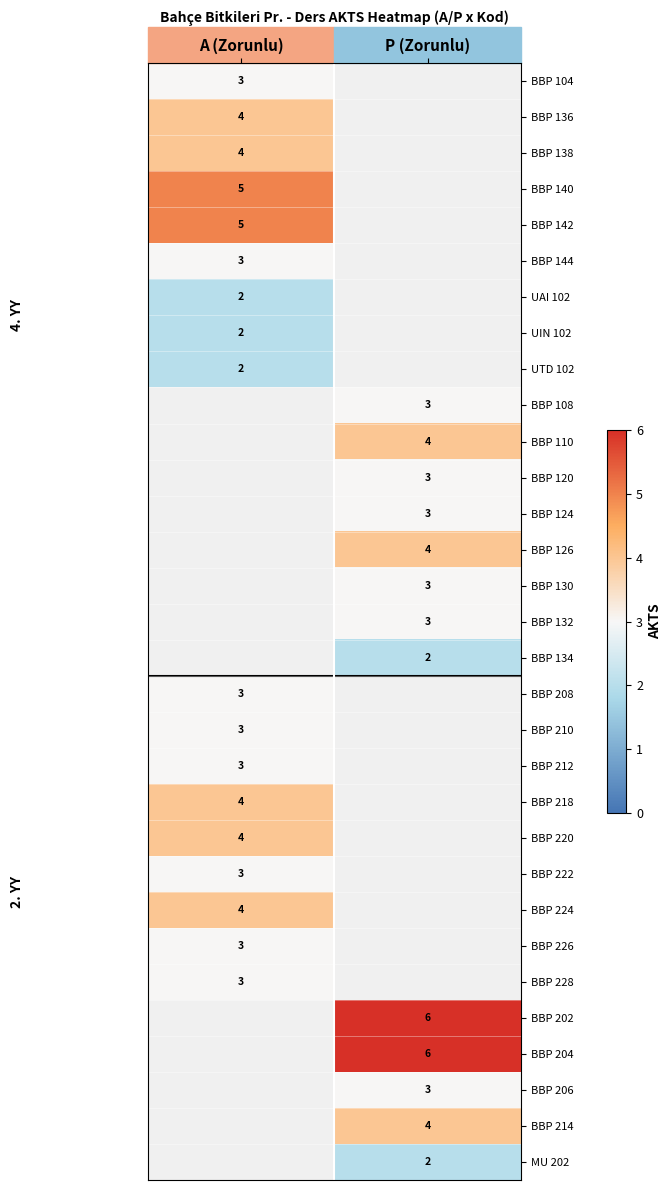

Which has a higher value, P (Zorunlu) or A (Zorunlu)?

A (Zorunlu)